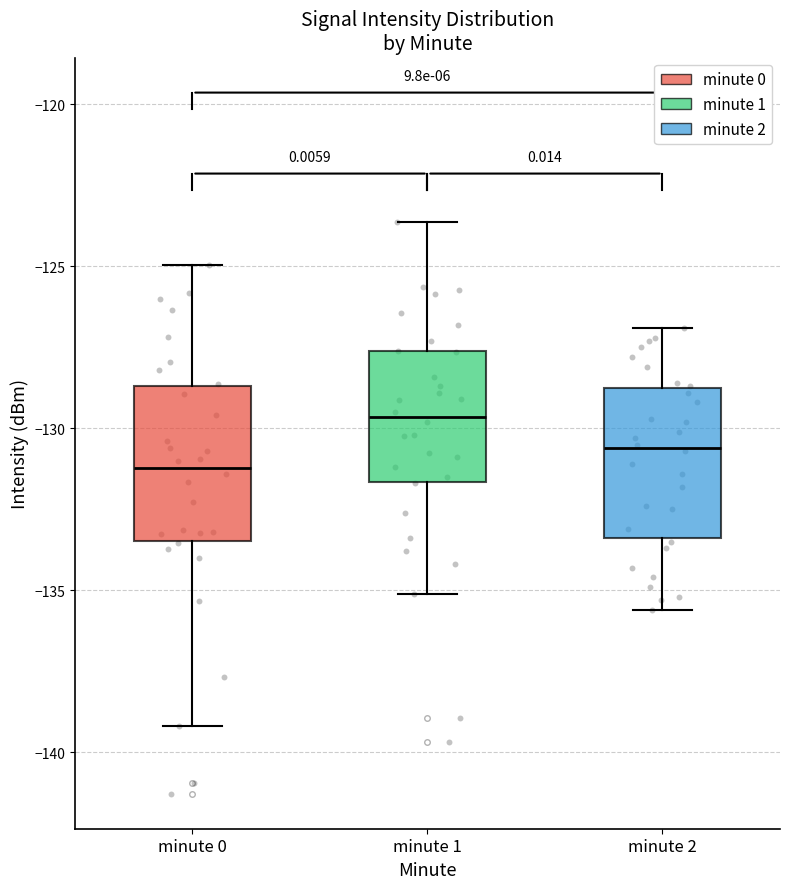

Reading left to right, read every box against the y-axis: the position of its median line, the range the box covers, and the ends of its whiskers. The values are not printed on the chart, so give them approximately, as read against the axis.

minute 0: median -131.0, box -133.5 to -128.5, whiskers -139.0 to -125.0
minute 1: median -129.5, box -131.5 to -127.5, whiskers -135.0 to -123.5
minute 2: median -130.5, box -133.5 to -128.5, whiskers -135.5 to -127.0